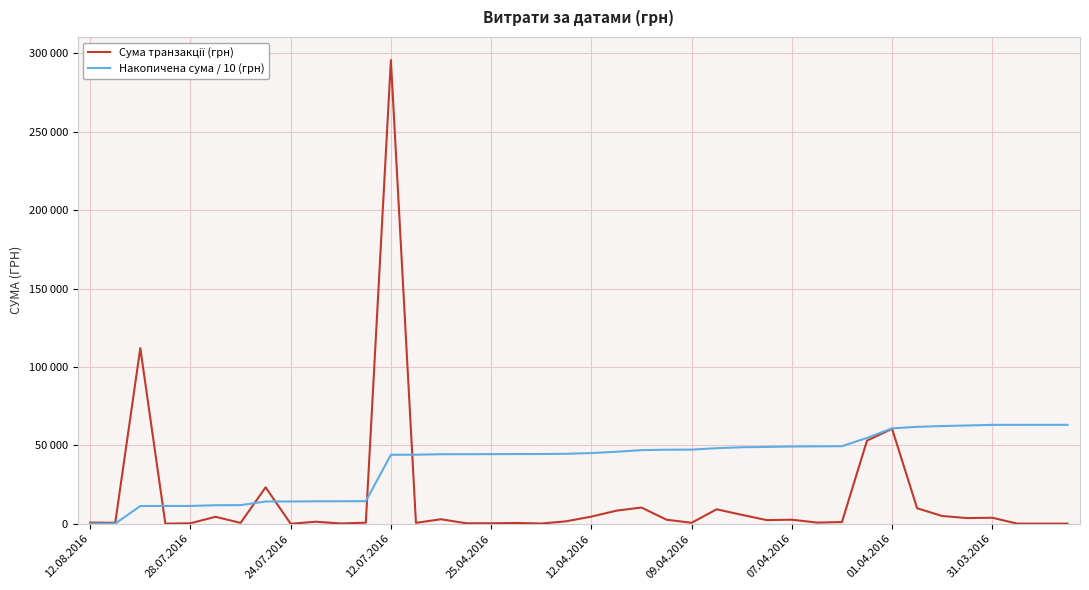

Does the chart display data point markers on the line(s)?

No